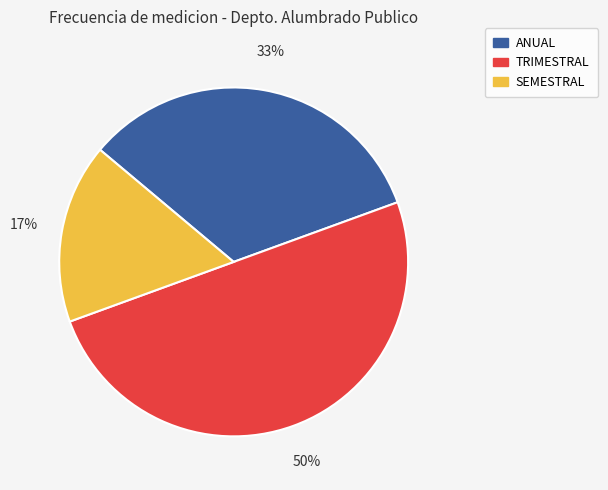

How many slices are in this pie chart?

3